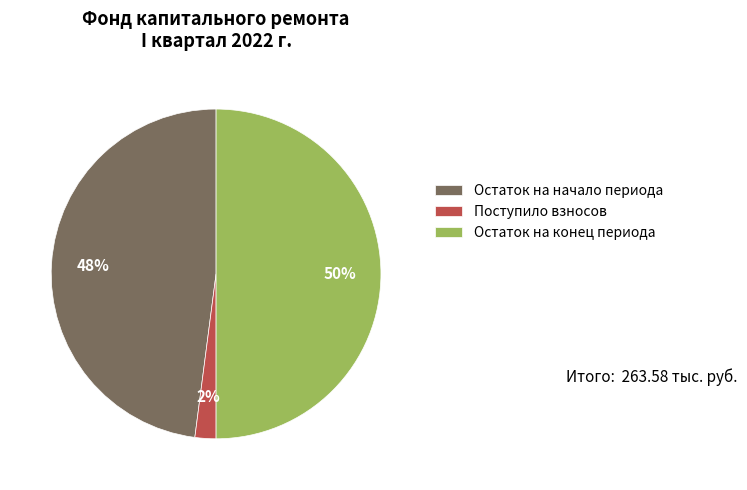

Count the number of slices in the pie.

3